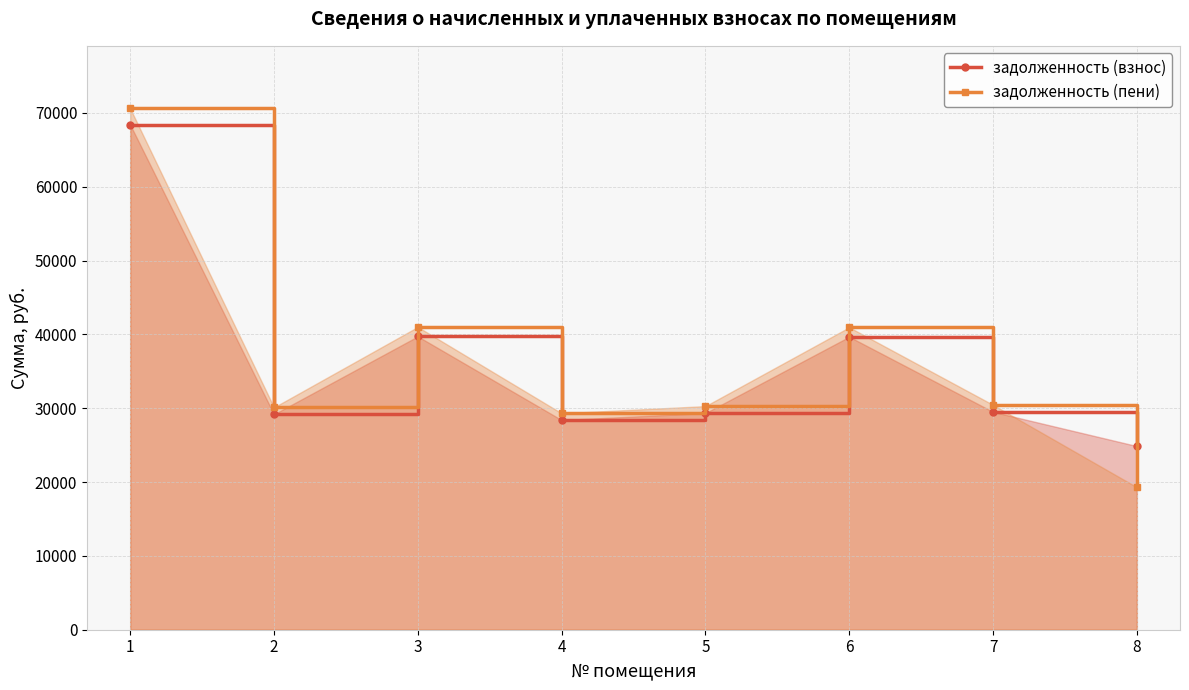

At which category does the chart reach its minimum across all series?

8